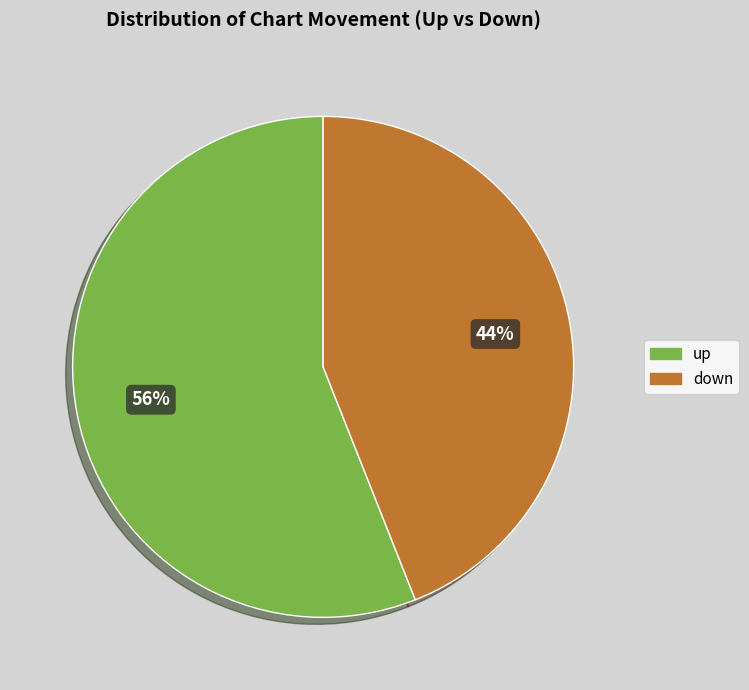

To the nearest percent, what percentage of the pie is up?

56%